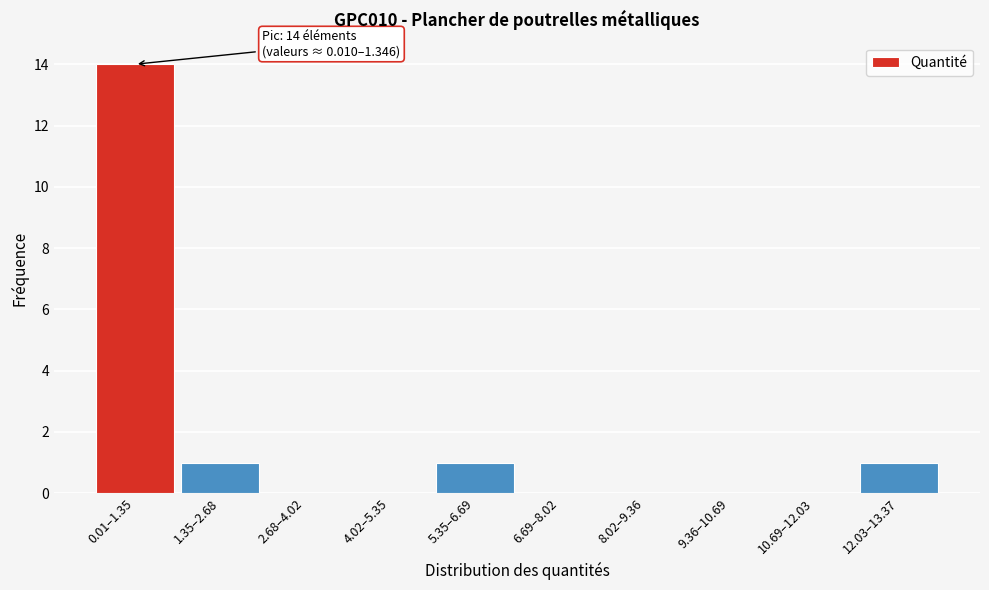

Reading right to left, transcribe all the data shown in this chart.

12.03–13.37=1	10.69–12.03=0	9.36–10.69=0	8.02–9.36=0	6.69–8.02=0	5.35–6.69=1	4.02–5.35=0	2.68–4.02=0	1.35–2.68=1	0.01–1.35=14